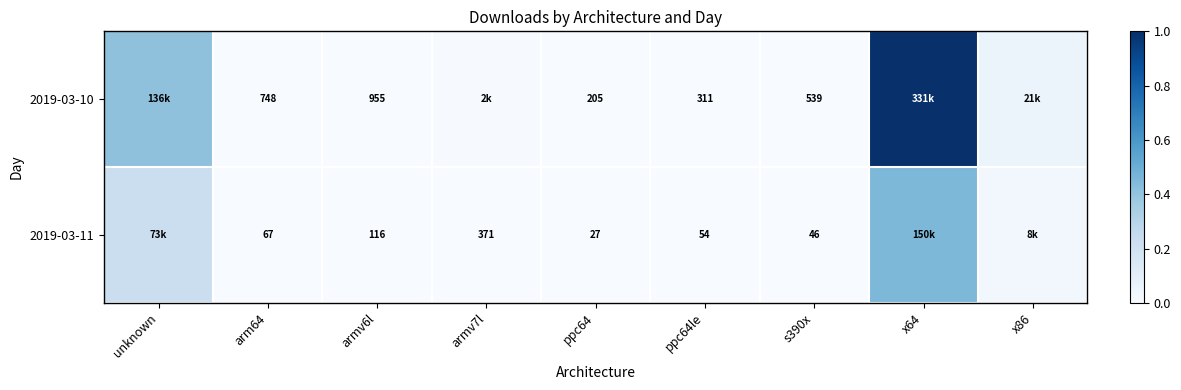

At how many categories does at least one series exceed 0?

9